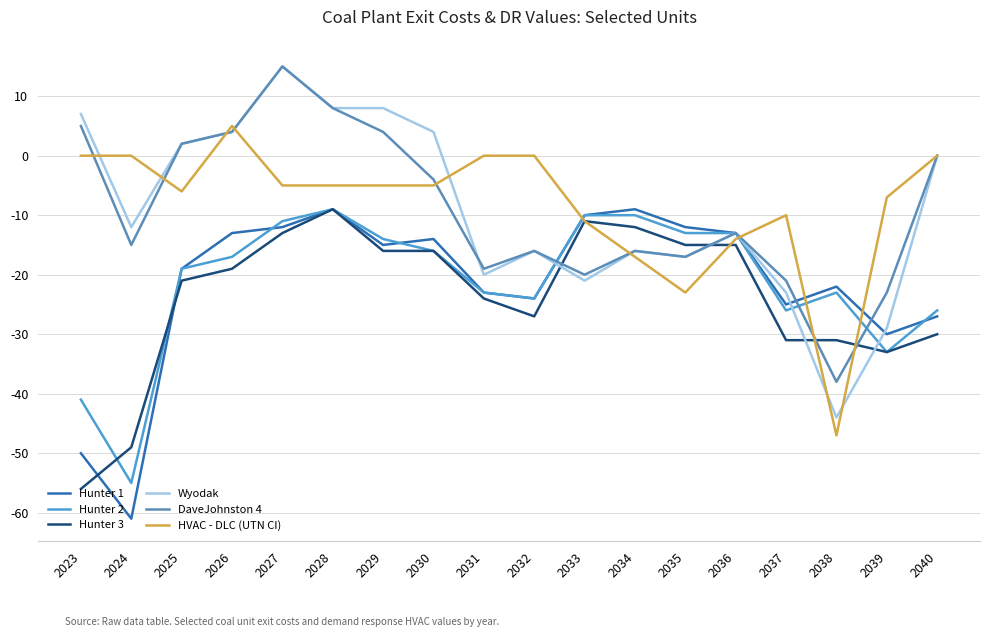

True or false: Hunter 2 has a value of -40 at 2040.

False